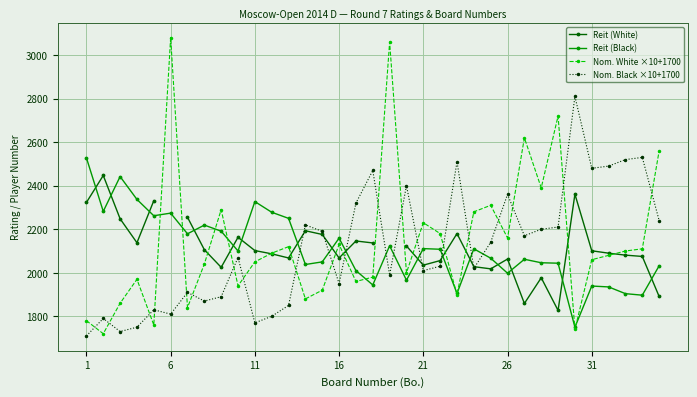

Rank the series by their maximum value, from lowest to highest.

Reit (White), Reit (Black), Nom. Black ×10+1700, Nom. White ×10+1700